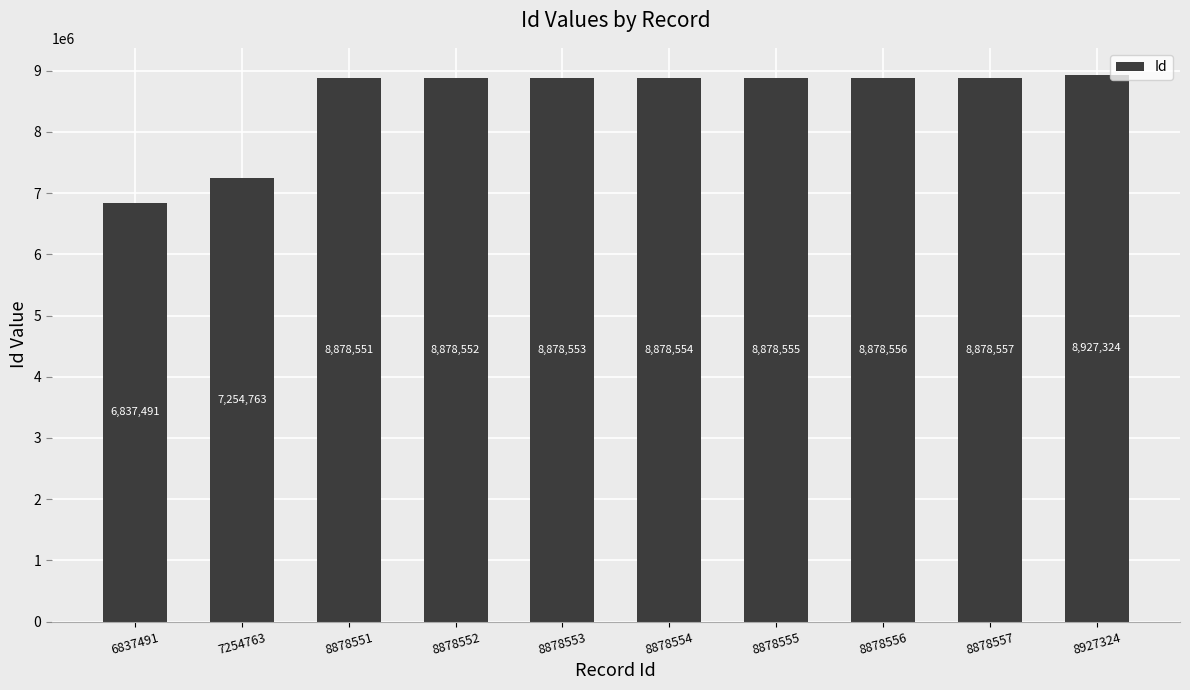

What is the greatest value displayed?

8927324